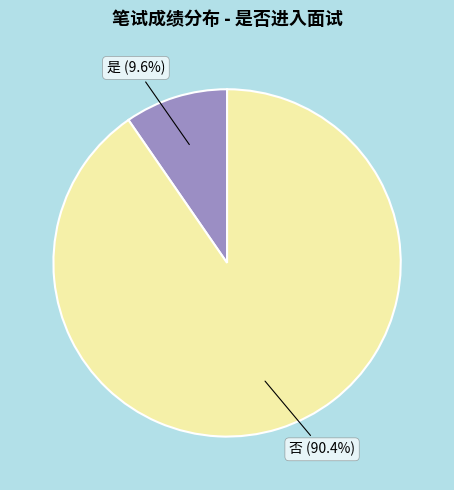

Count the number of slices in the pie.

2